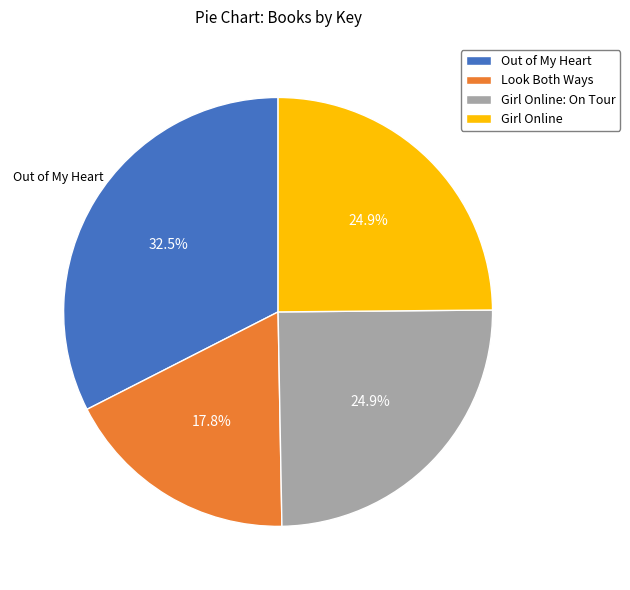

Which category has the smallest portion of the pie?

Look Both Ways